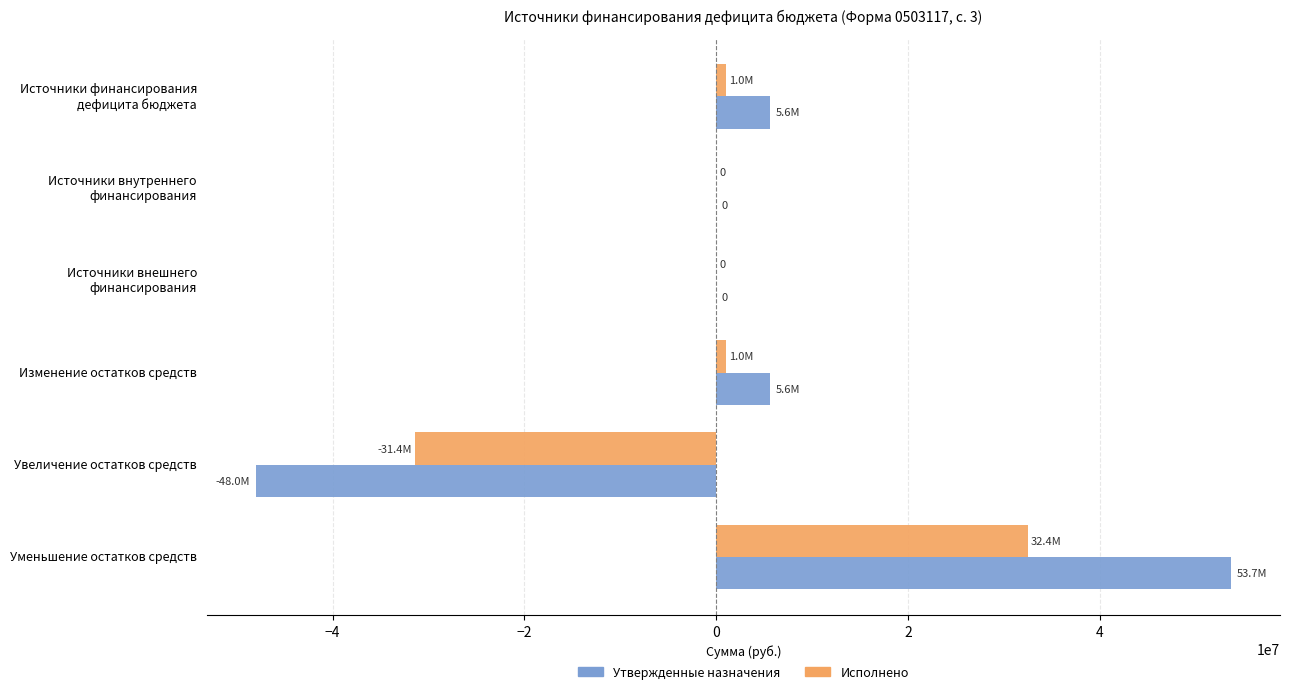

At which category is the sum across all series the highest?

Уменьшение остатков средств